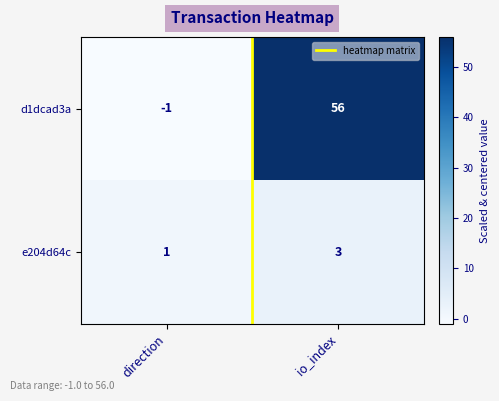

Is it true that d1dcad3a equals 18 at io_index?

False